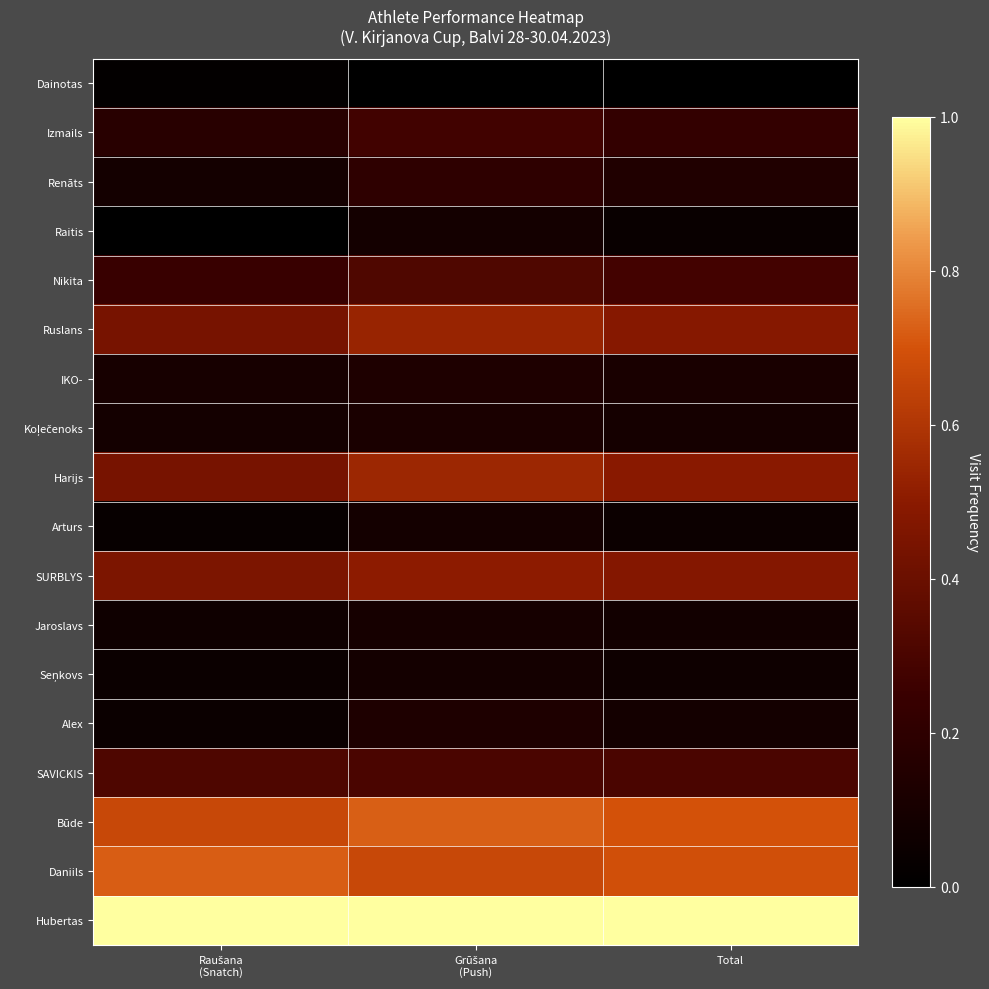

Which series has the largest total across all categories?

Hubertas